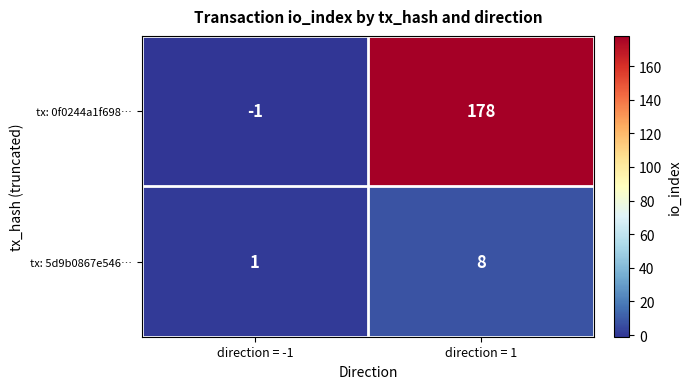

Which series changed the most between direction = -1 and direction = 1?

tx: 0f0244a1f698…